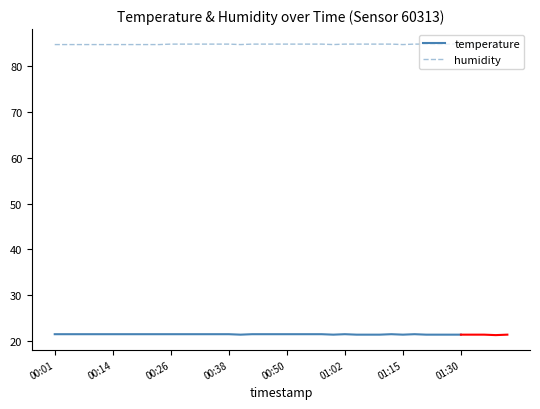

True or false: humidity has a value of 84.8 at 00:14.

True